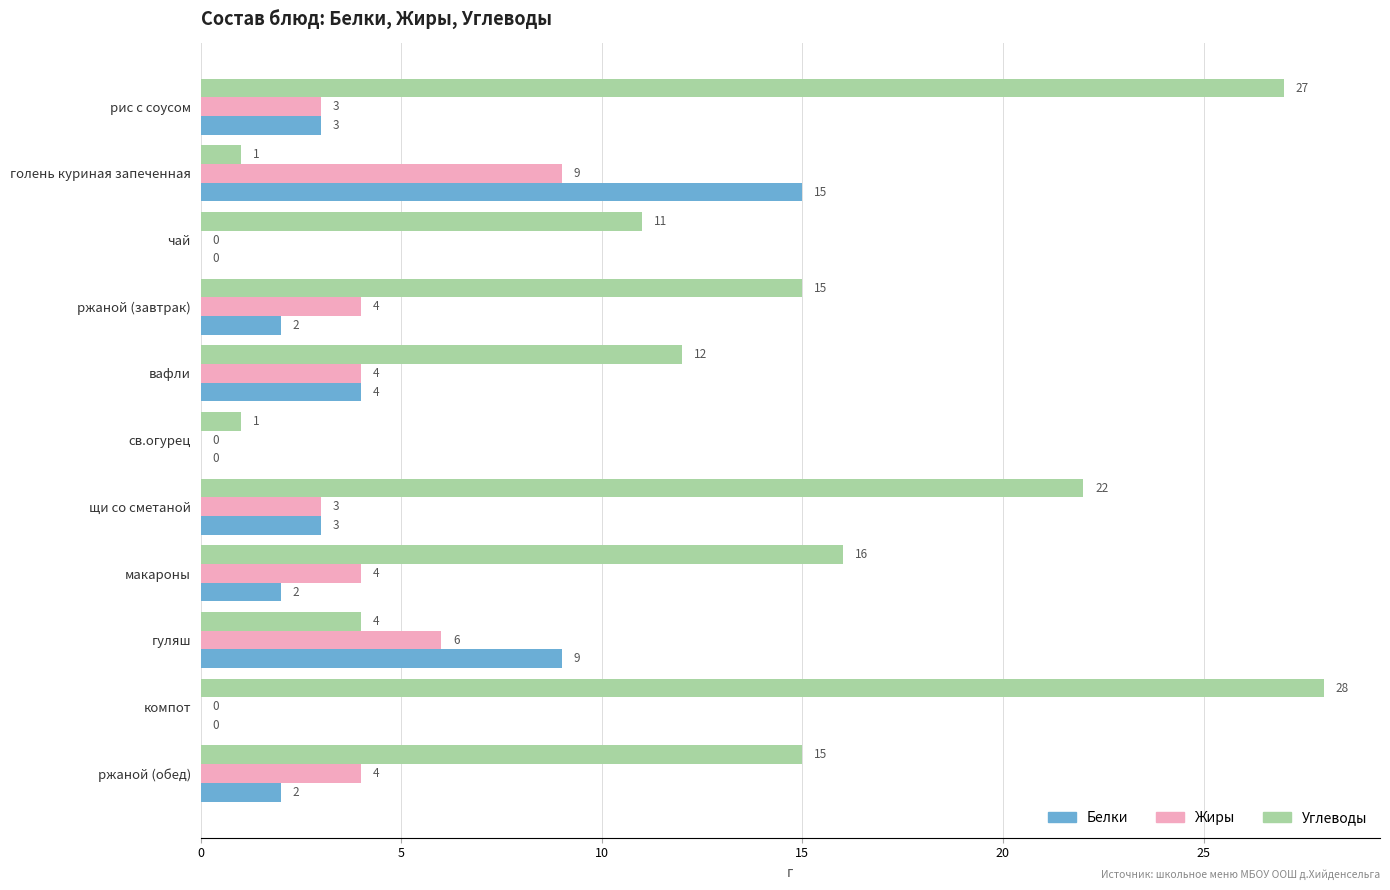

The Белки series shows 0 at компот. True or false?

True